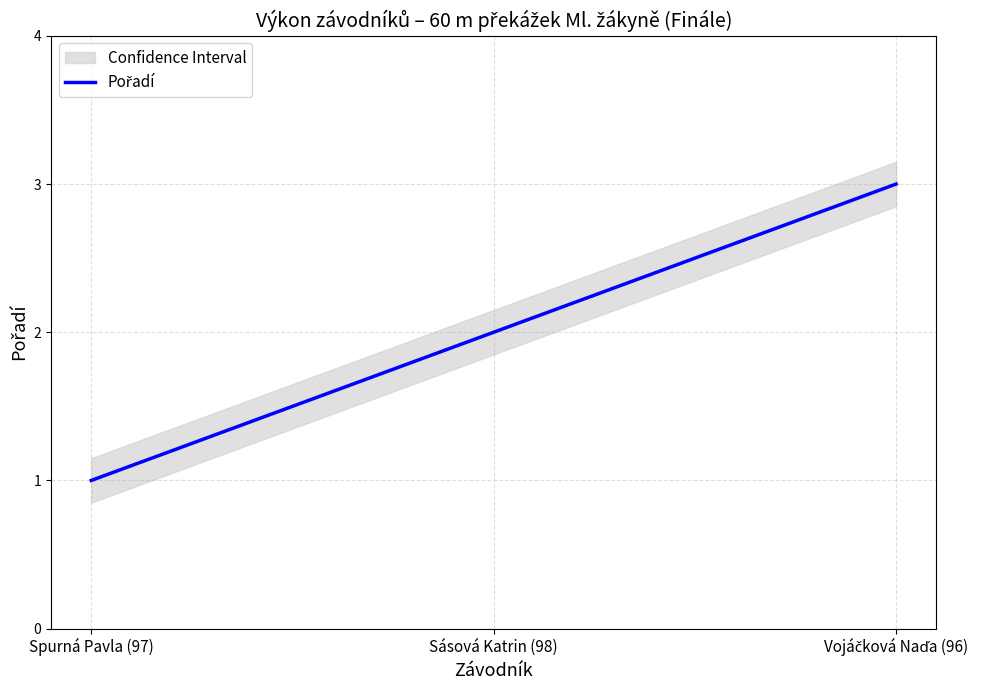

At which label is the value closest to 2?

Sásová Katrin (98)